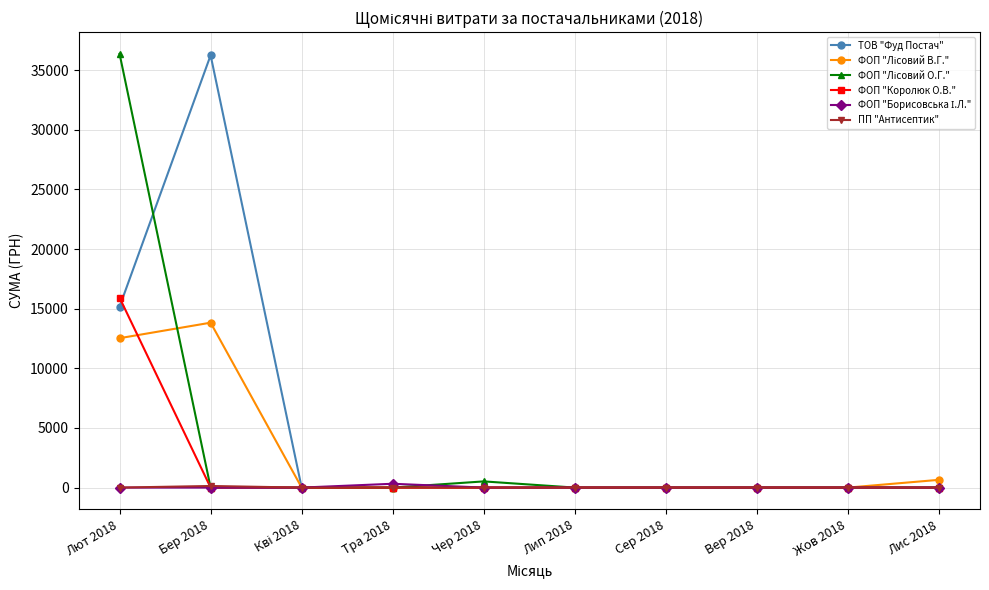

The value of ФОП "Королюк О.В." at Жов 2018 is 6856.5. True or false?

False